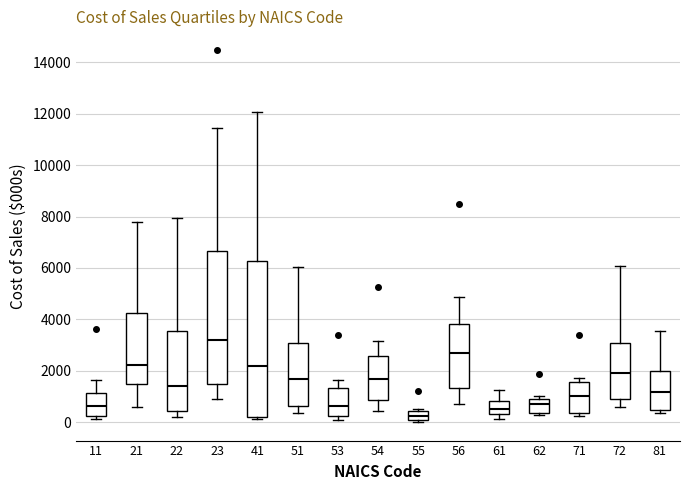

Reading left to right, read every box against the y-axis: the position of its median line, the range the box covers, and the ends of its whiskers. The values are not printed on the chart, so give them approximately, as read against the axis.

11: median 600, box 200 to 1200, whiskers 200 (just below the box's lower edge) to 1600
21: median 2200, box 1400 to 4200, whiskers 600 to 7800
22: median 1400, box 400 to 3600, whiskers 200 to 8000
23: median 3200, box 1400 to 6600, whiskers 1000 to 11400
41: median 2200, box 200 to 6200, whiskers 200 (just below the box's lower edge) to 12000
51: median 1600, box 600 to 3000, whiskers 400 to 6000
53: median 600, box 200 to 1400, whiskers 200 (just below the box's lower edge) to 1600
54: median 1600, box 800 to 2600, whiskers 400 to 3200
55: median 200, box 0 to 400, whiskers 0 (just below the box's lower edge) to 600
56: median 2600, box 1400 to 3800, whiskers 800 to 4800
61: median 600, box 400 to 800, whiskers 200 to 1200
62: median 800, box 400 to 1000, whiskers 200 to 1000 (just above the box's upper edge)
71: median 1000, box 400 to 1600, whiskers 200 to 1800
72: median 2000, box 1000 to 3000, whiskers 600 to 6000
81: median 1200, box 400 to 2000, whiskers 400 (just below the box's lower edge) to 3600